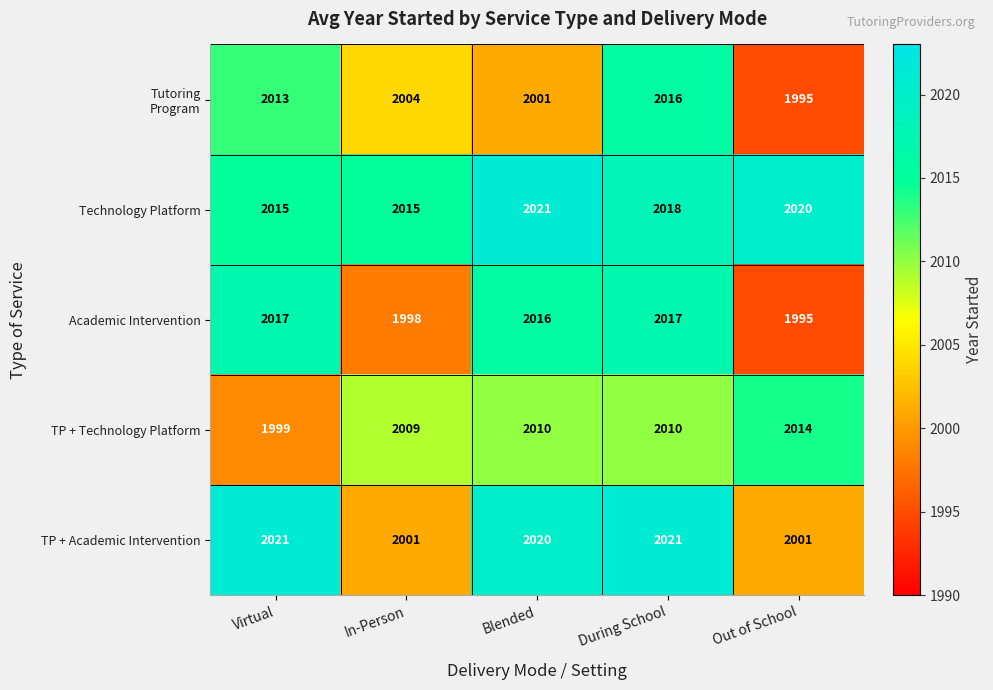

Where does the Technology Platform series first go above 2018?

Blended